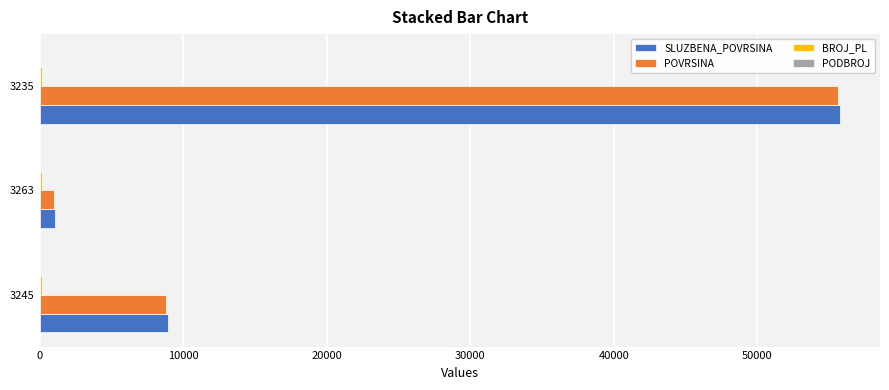

The SLUZBENA_POVRSINA series shows 14628.3 at 3235. True or false?

False